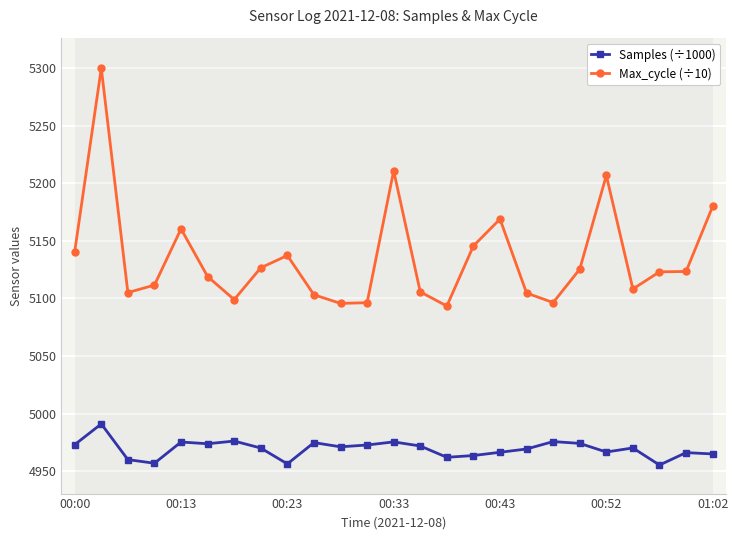

What are all the series names shown in the legend?

Samples (÷1000), Max_cycle (÷10)